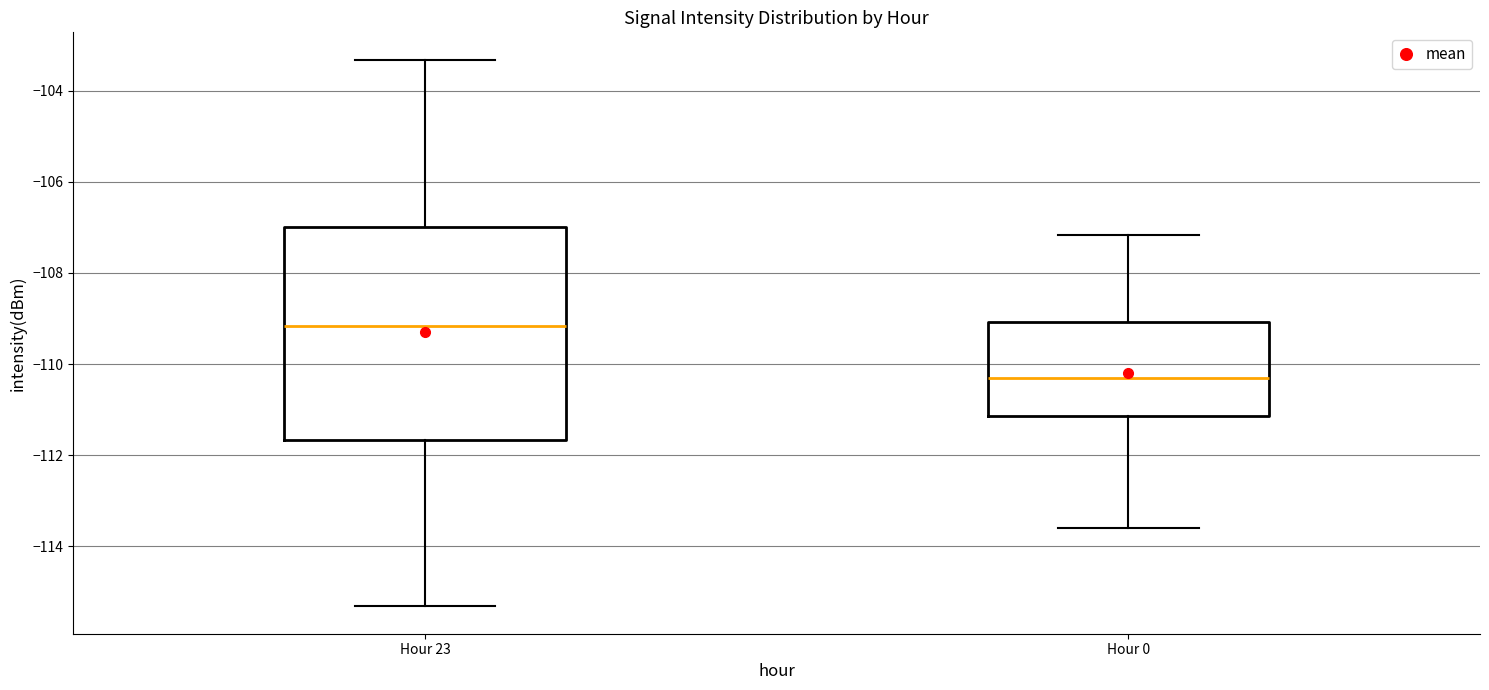

Comparing the boxes themselves (not the whiskers), which one is the tallest?

Hour 23